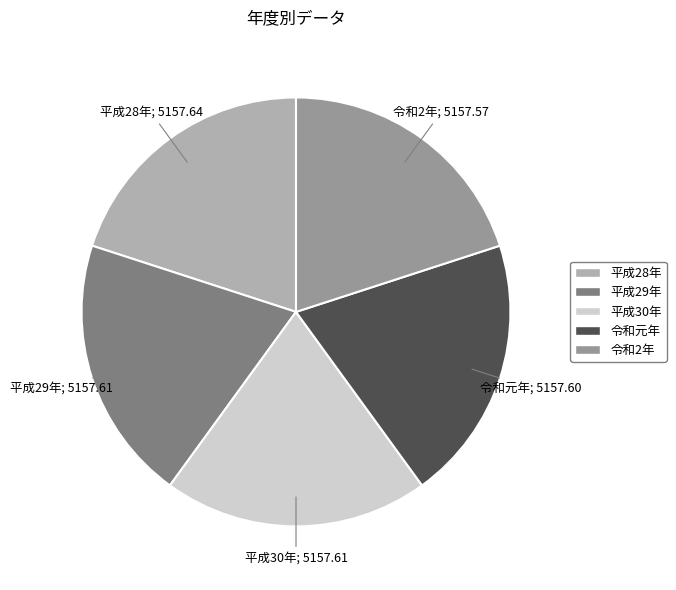

Approximately how many times larger is the value at 平成28年 compared to 平成30年?

1.0